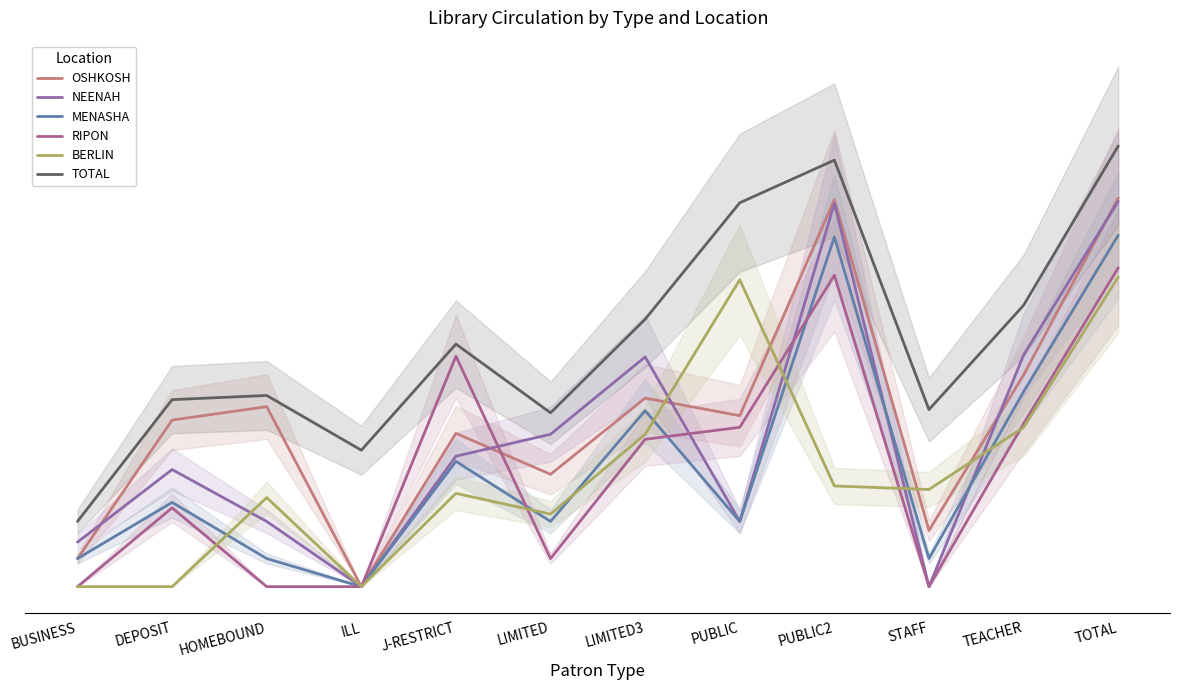

What is the total value across all series at LIMITED?

14.9